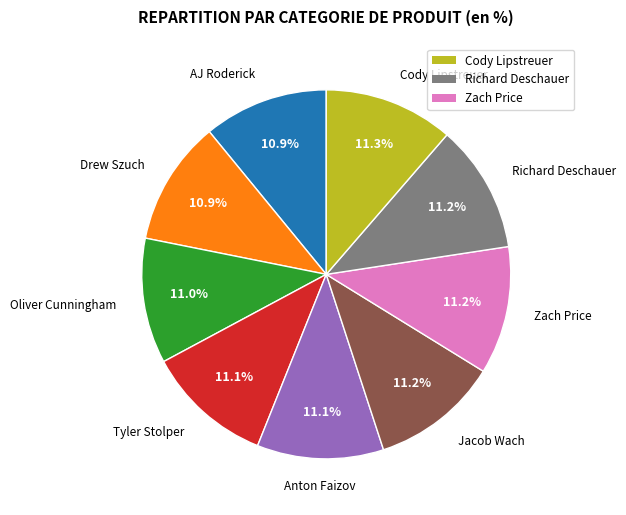

Is there a majority slice in this chart?

No